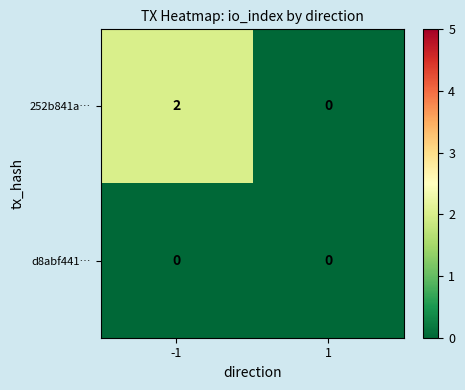

True or false: 252b841a… has a value of -1 at 1.

False